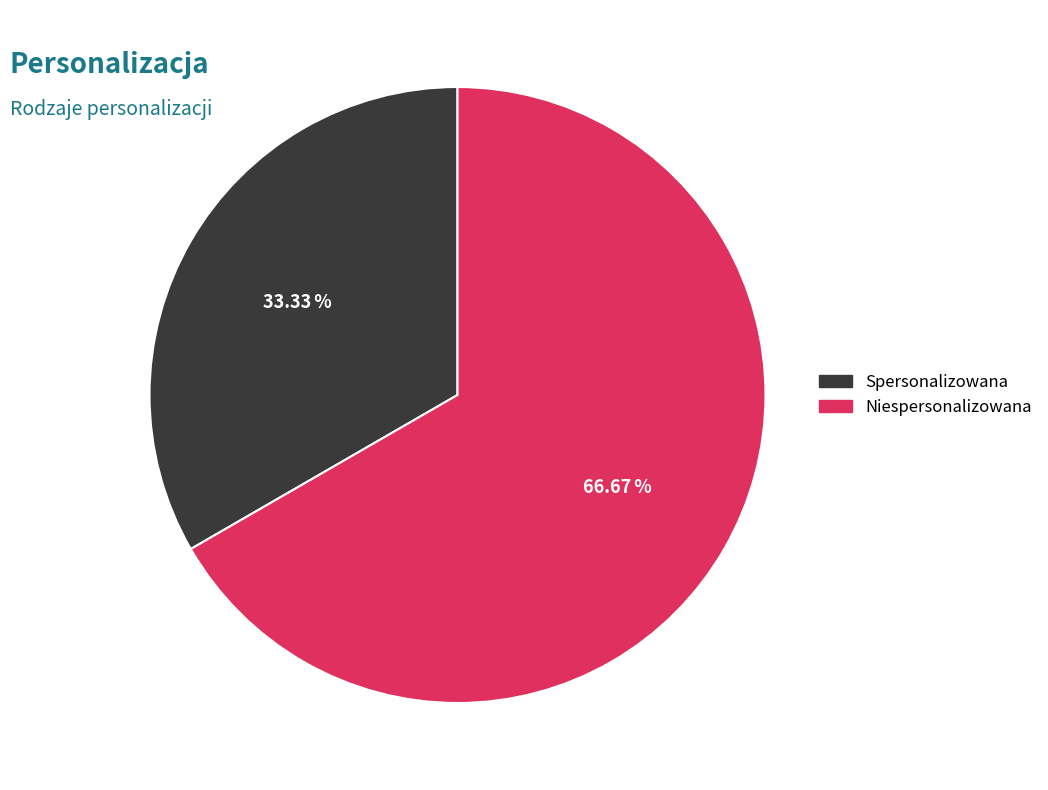

The Spersonalizowana slice represents 33% of the pie. True or false?

True